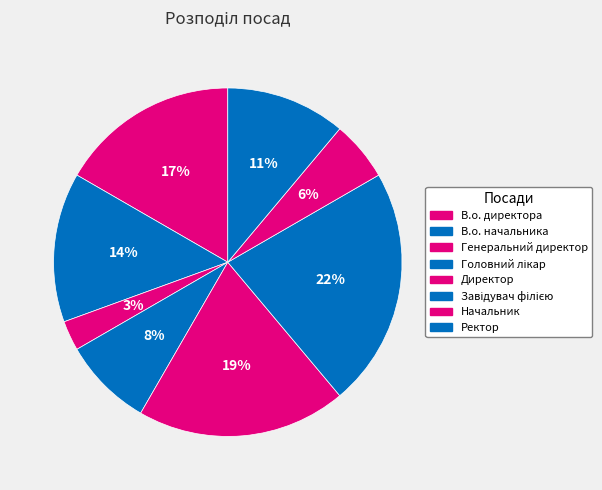

Count the number of slices in the pie.

8